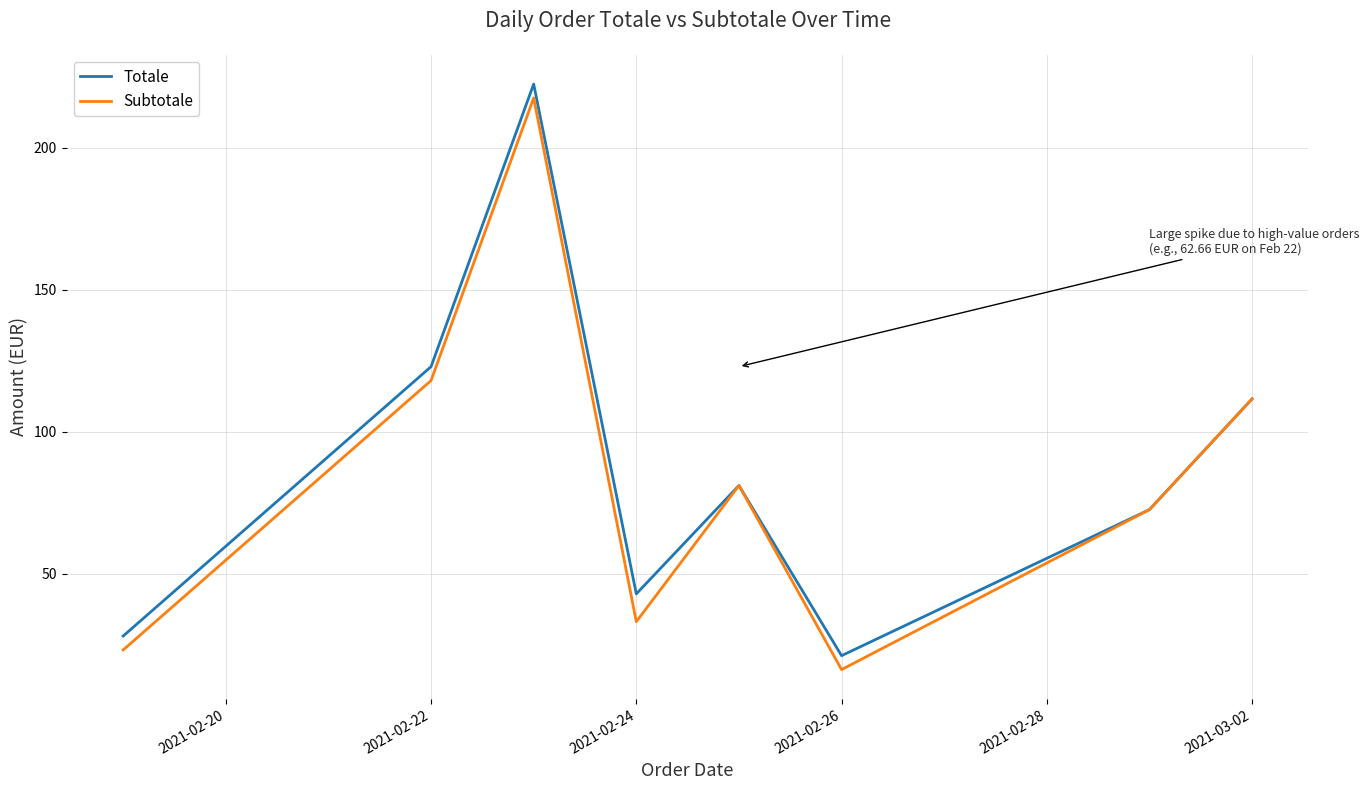

Does the chart display data point markers on the line(s)?

No